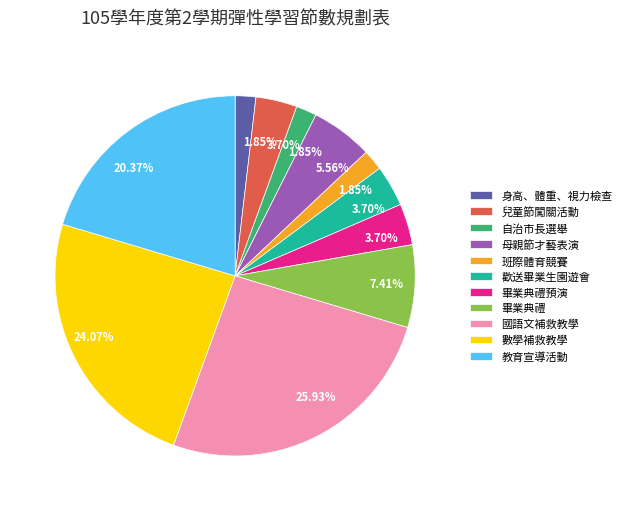

Count the number of slices in the pie.

11